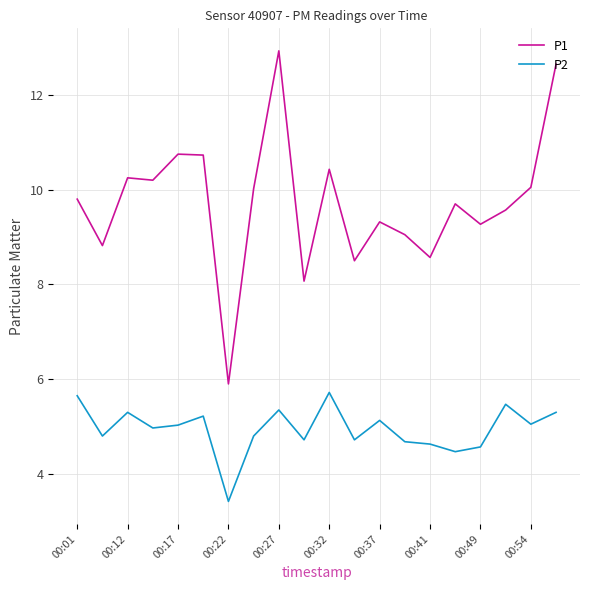

What is the highest value of the P1 series?

12.9